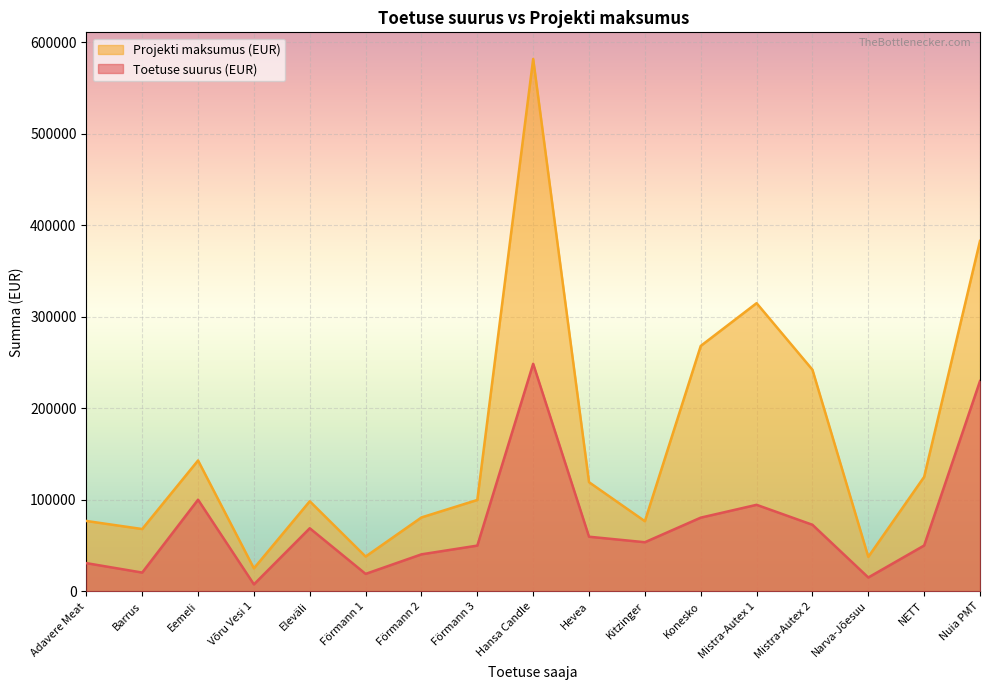

Reading right to left, extract all data points from this chart.

Toetuse suurus (eur): Nuia PMT=229800.0	NETT=50000.0	Narva-Jõesuu=15032.0	Mistra-Autex 2=72651.0	Mistra-Autex 1=94484.1	Konesko=80458.2	Kitzinger=53580.0	Hevea=59610.0	Hansa Candle=248685.3	Förmann 3=49895.0	Förmann 2=40340.8	Förmann 1=18959.0	Eleväli=68857.6	Võru Vesi 1=7500.0	Eemeli=100061.5	Barrus=20400.0	Adavere Meat=30726.4
Projekti maksumus (EUR): Nuia PMT=383000.0	NETT=125000.0	Narva-Jõesuu=37580.0	Mistra-Autex 2=242170.0	Mistra-Autex 1=314947.0	Konesko=268194.0	Kitzinger=76542.9	Hevea=119220.0	Hansa Candle=581943.0	Förmann 3=99790.0	Förmann 2=80681.6	Förmann 1=37918.0	Eleväli=98368.0	Võru Vesi 1=25000.0	Eemeli=142945.0	Barrus=68000.0	Adavere Meat=76816.0